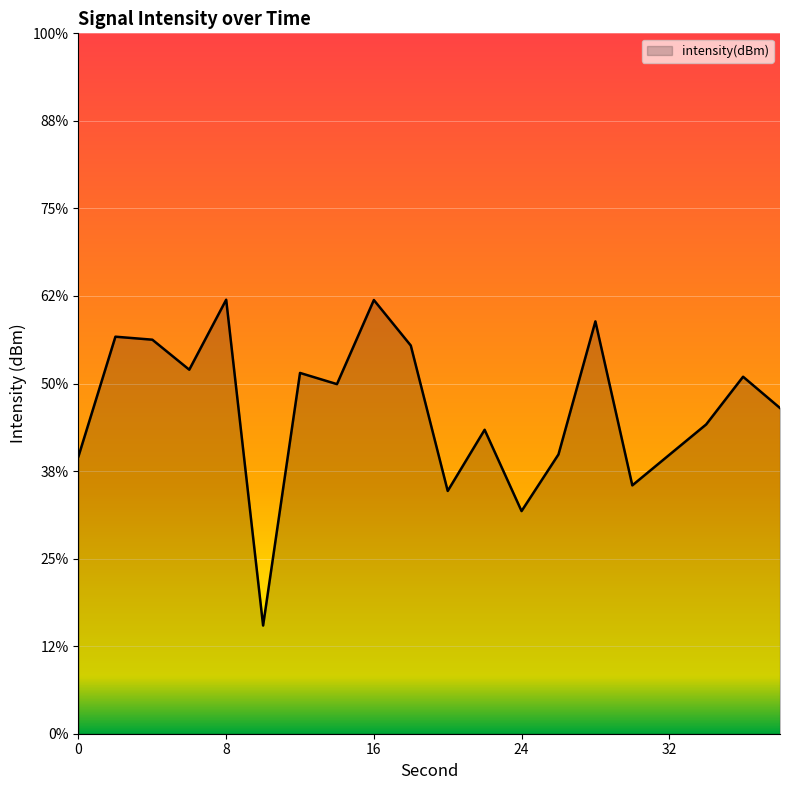

What is the value of the 4th point from the left?

-129.2